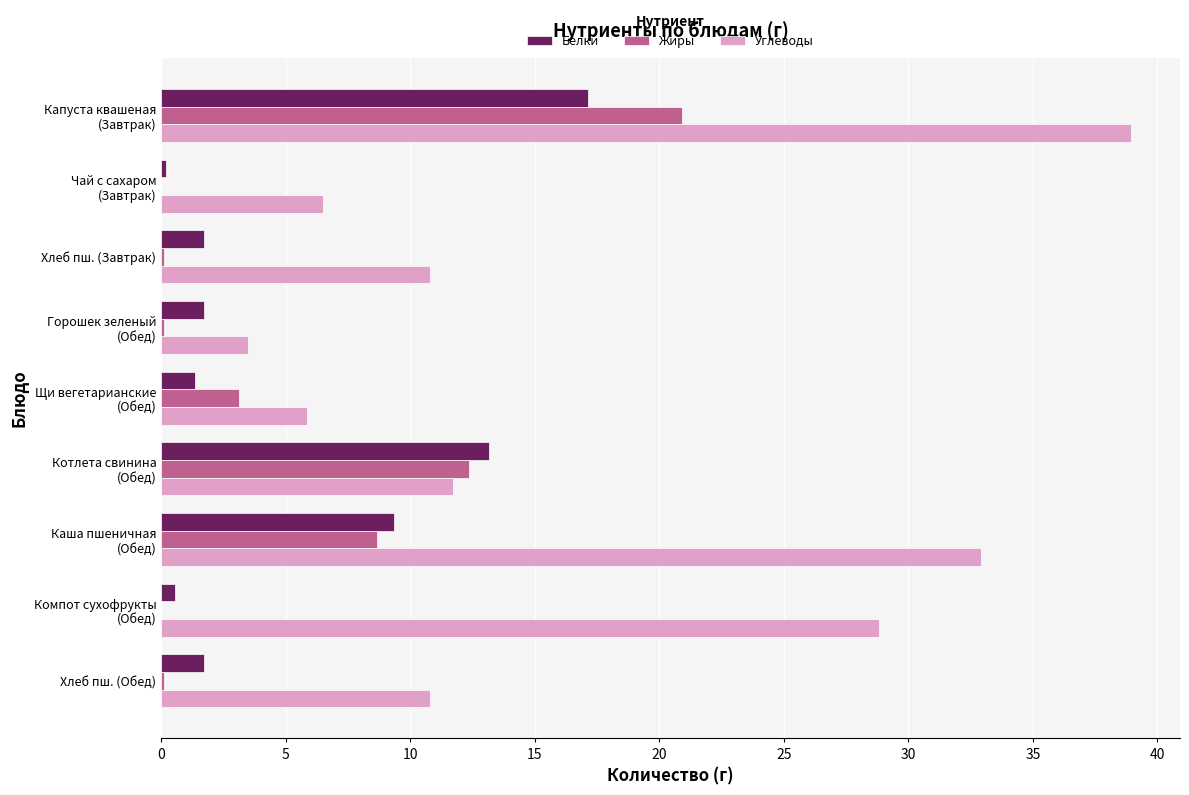

What is the sum of all Углеводы values?

149.9